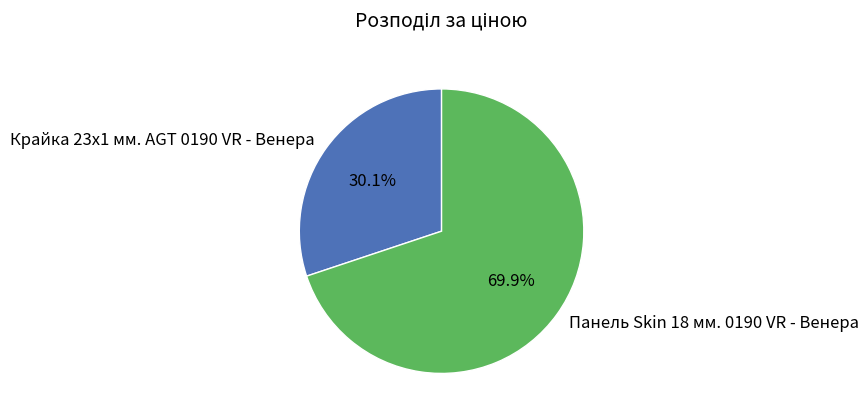

How many segments does this pie chart have?

2